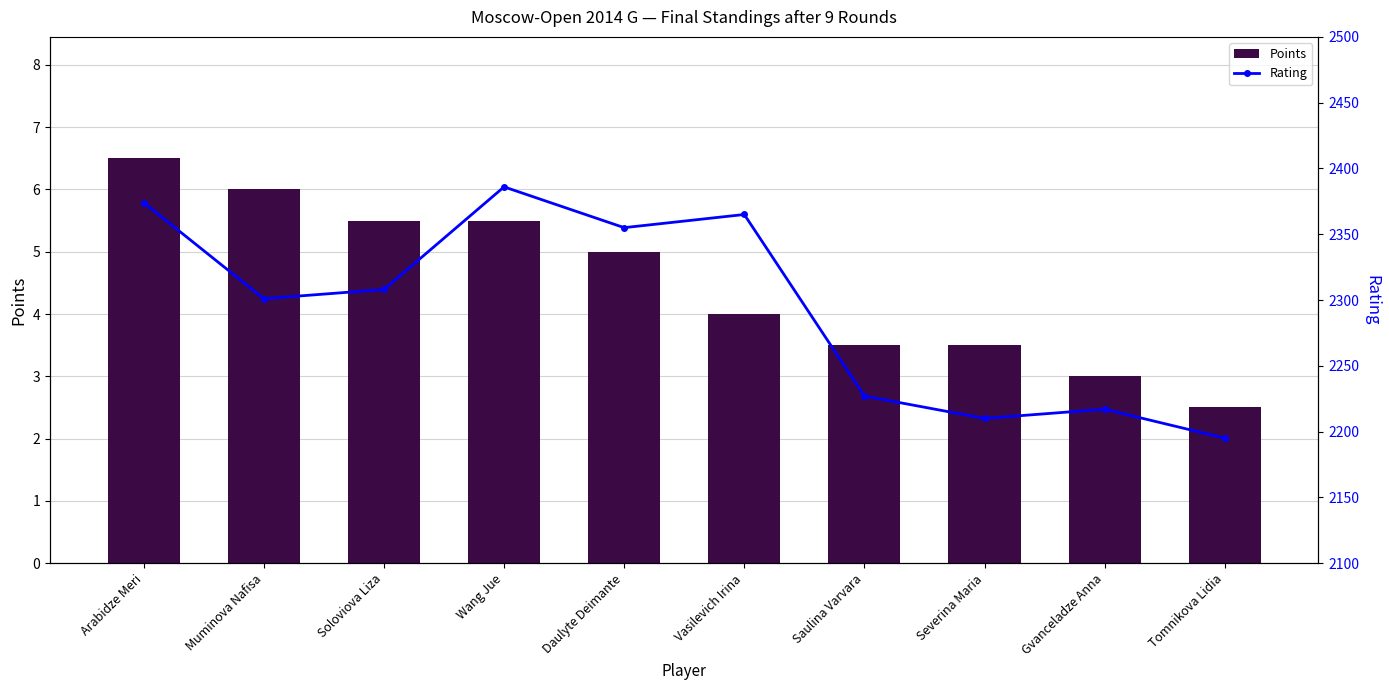

The value of Points at Saulina Varvara is 3.5. True or false?

True